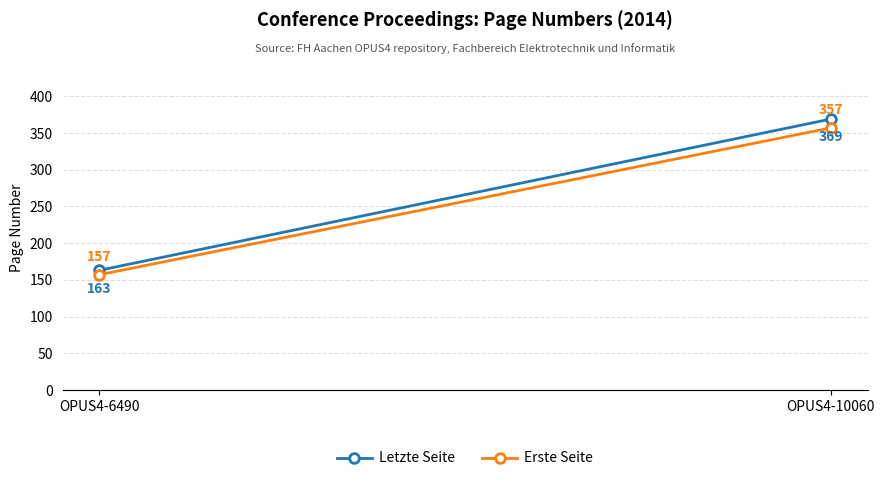

Reading left to right, list all the values displayed in this chart.

Letzte Seite: 163	369
Erste Seite: 157	357